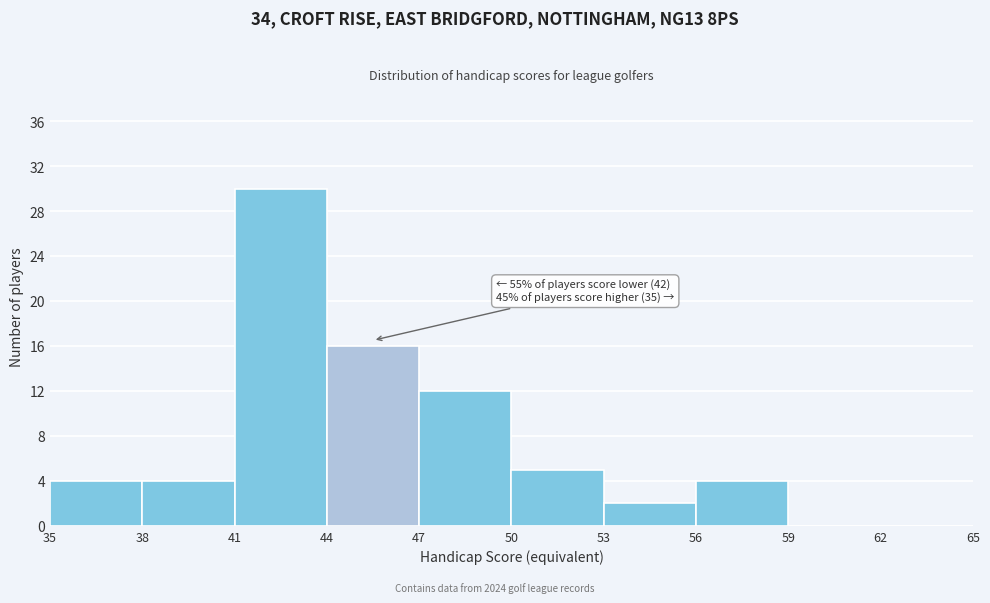

Which range on the x-axis has the tallest bar?

41 to 44